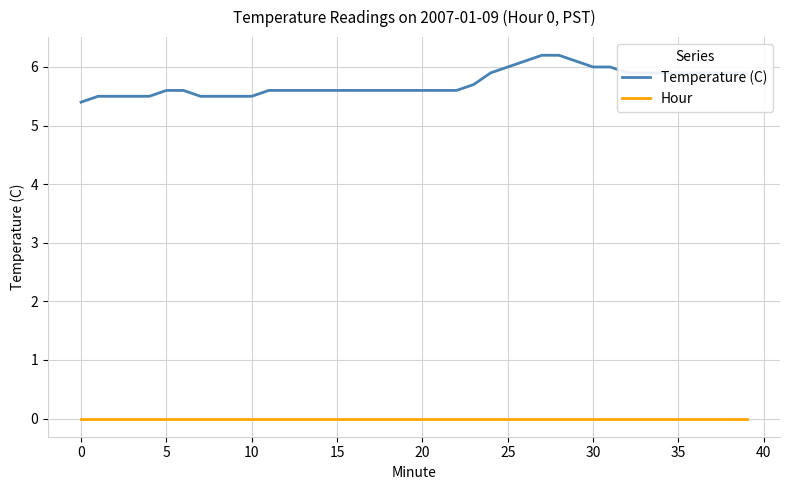

At how many categories does at least one series exceed 0?

40